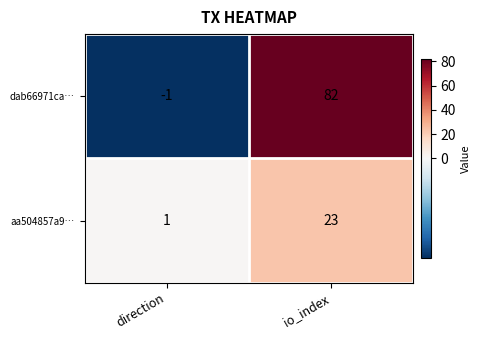

At io_index, list the series in order from largest to smallest.

dab66971ca…, aa504857a9…